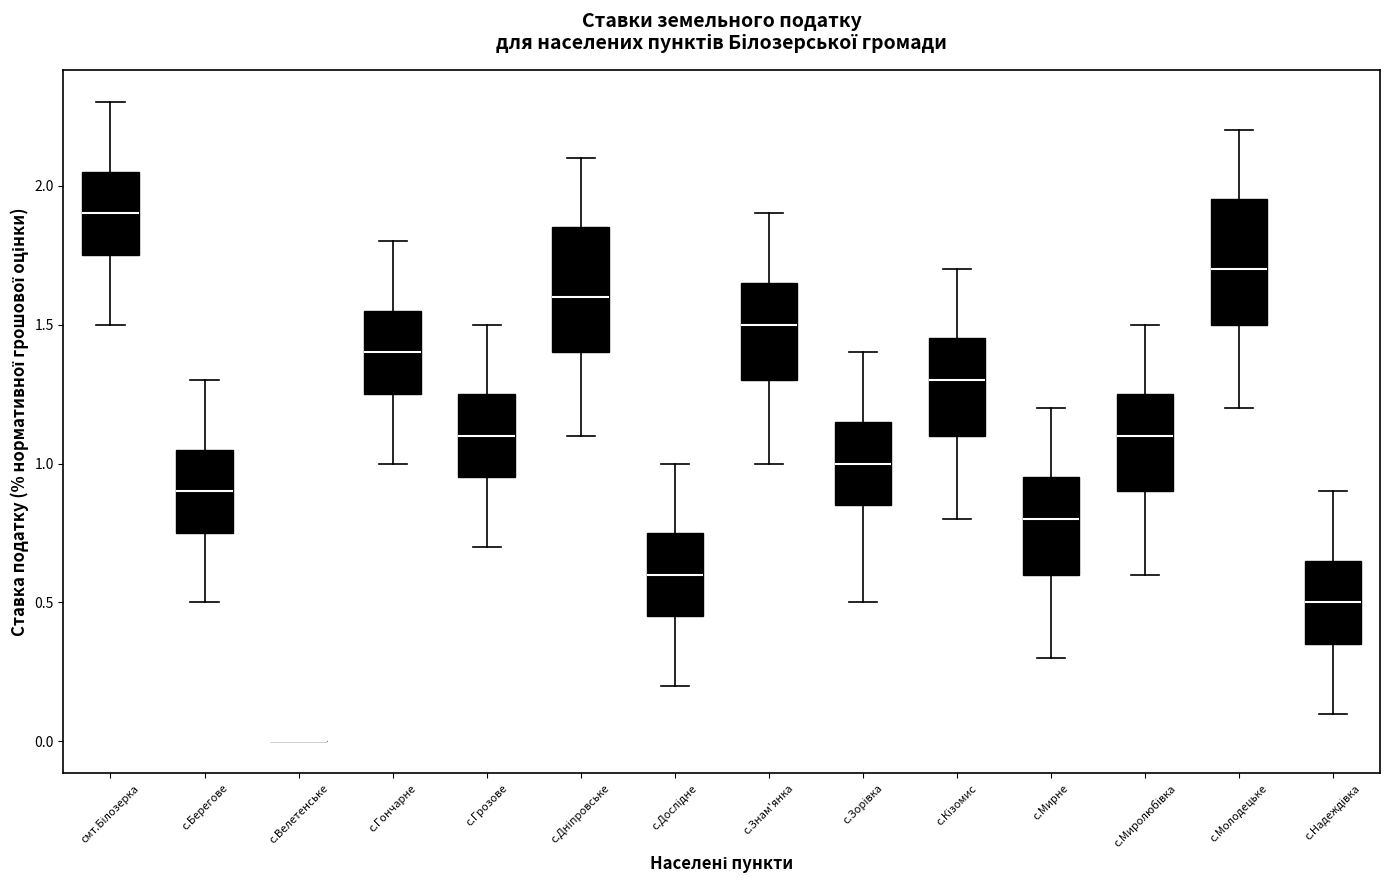

Reading left to right, read every box against the y-axis: the position of its median line, the range the box covers, and the ends of its whiskers. The values are not printed on the chart, so give them approximately, as read against the axis.

смт.Білозерка: median 1.90, box 1.75 to 2.05, whiskers 1.50 to 2.30
с.Берегове: median 0.90, box 0.75 to 1.05, whiskers 0.50 to 1.30
с.Велетенське: box collapsed to a line at 0.00, whiskers 0.00 to 0.00
с.Гончарне: median 1.40, box 1.25 to 1.55, whiskers 1.00 to 1.80
с.Грозове: median 1.10, box 0.95 to 1.25, whiskers 0.70 to 1.50
с.Дніпровське: median 1.60, box 1.40 to 1.85, whiskers 1.10 to 2.10
с.Дослідне: median 0.60, box 0.45 to 0.75, whiskers 0.20 to 1.00
с.Знам'янка: median 1.50, box 1.30 to 1.65, whiskers 1.00 to 1.90
с.Зорівка: median 1.00, box 0.85 to 1.15, whiskers 0.50 to 1.40
с.Кізомис: median 1.30, box 1.10 to 1.45, whiskers 0.80 to 1.70
с.Мирне: median 0.80, box 0.60 to 0.95, whiskers 0.30 to 1.20
с.Миролюбівка: median 1.10, box 0.90 to 1.25, whiskers 0.60 to 1.50
с.Молодецьке: median 1.70, box 1.50 to 1.95, whiskers 1.20 to 2.20
с.Надеждівка: median 0.50, box 0.35 to 0.65, whiskers 0.10 to 0.90